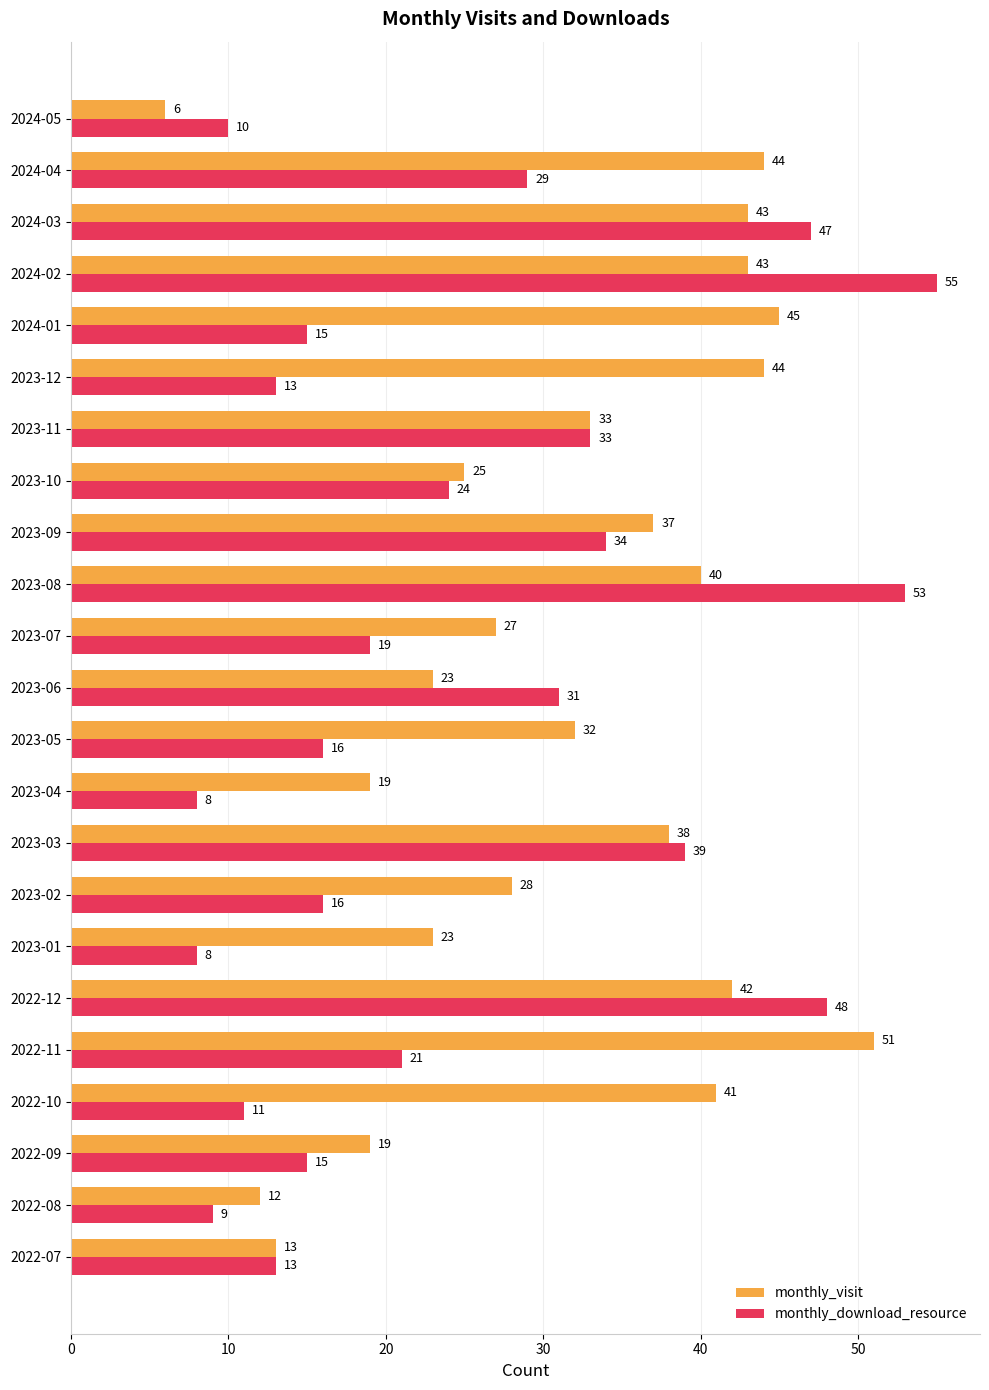

Between 2024-01 and 2024-05, which series saw the biggest shift?

monthly_visit